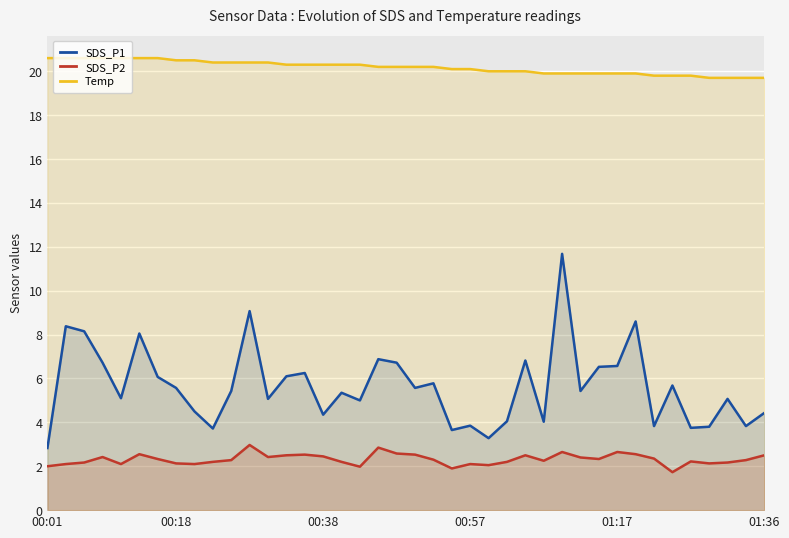

How many interior local peaks does the SDS_P2 series have?

10